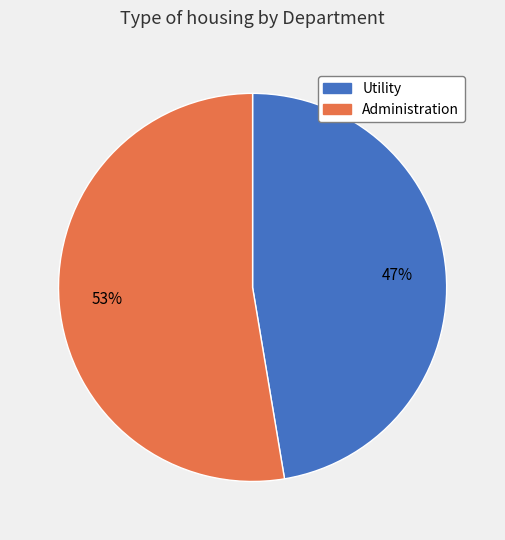

Does Utility represent more than half of the total?

No